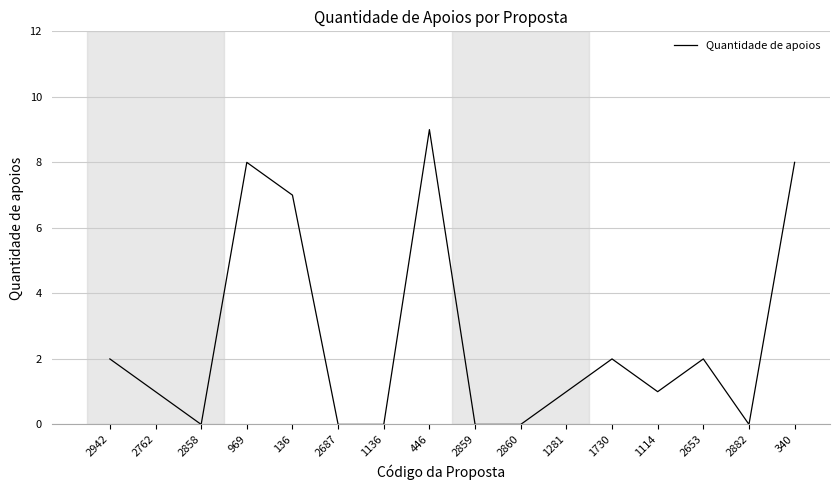

What is the change in value from 969 to 1136?

-8